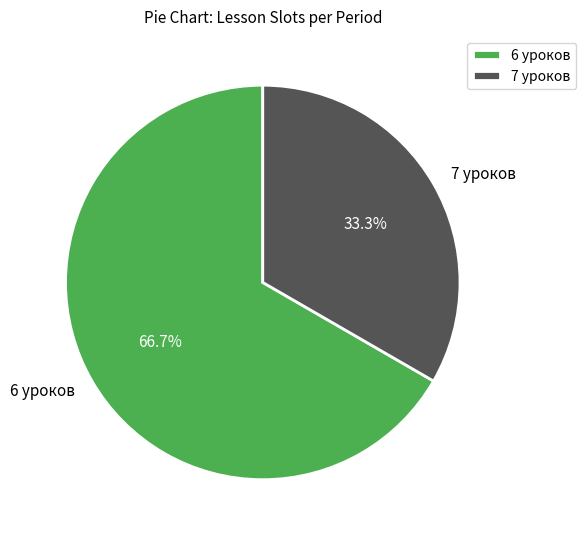

Does any single category account for the majority?

Yes